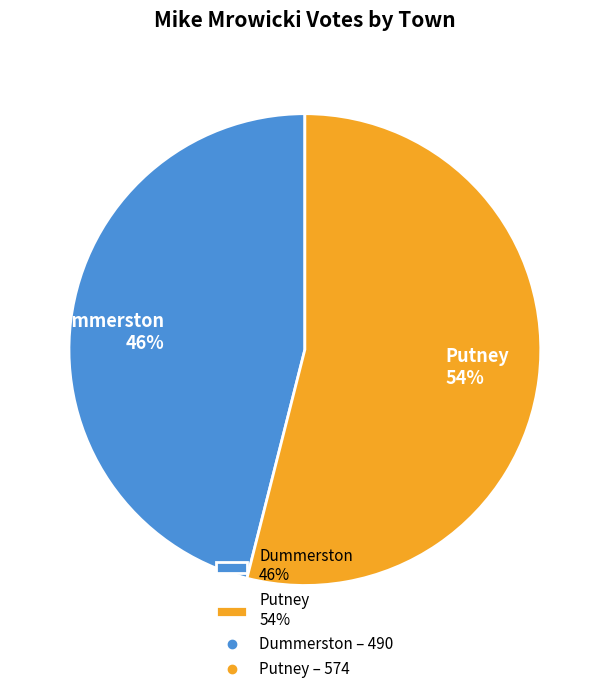

What is the largest slice in the pie chart?

Putney